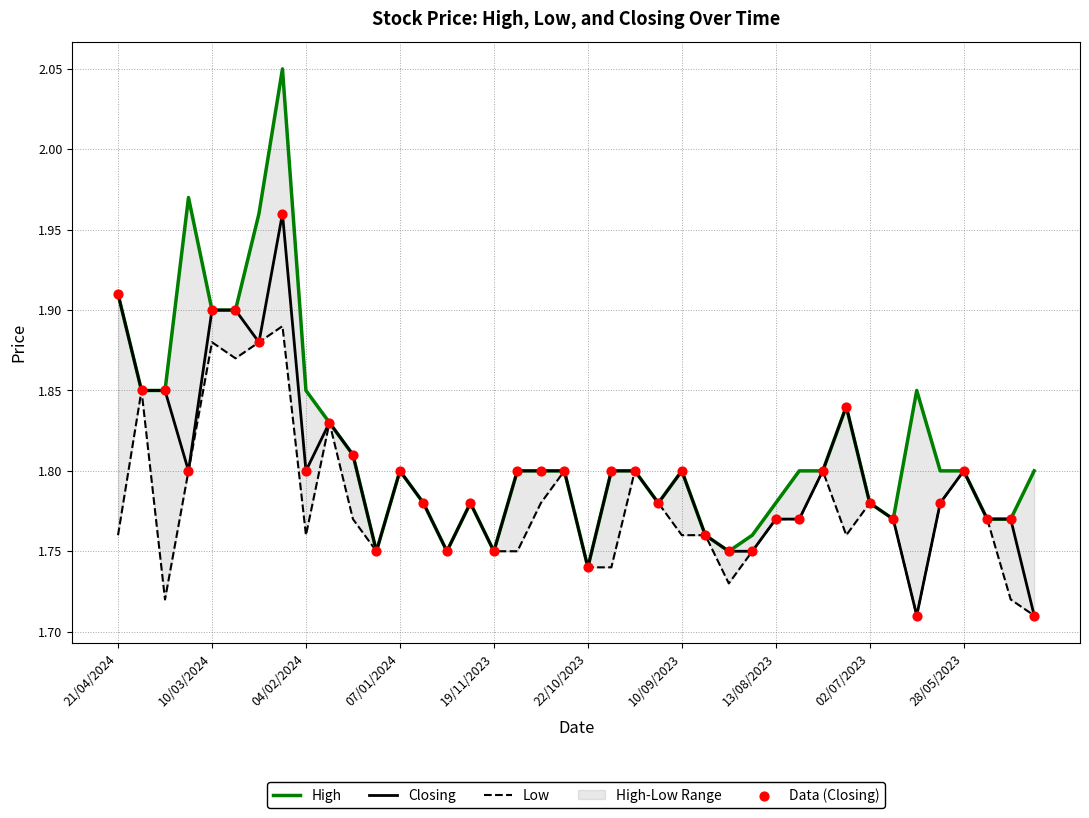

True or false: Closing has a value of 2.4 at 28/05/2023.

False